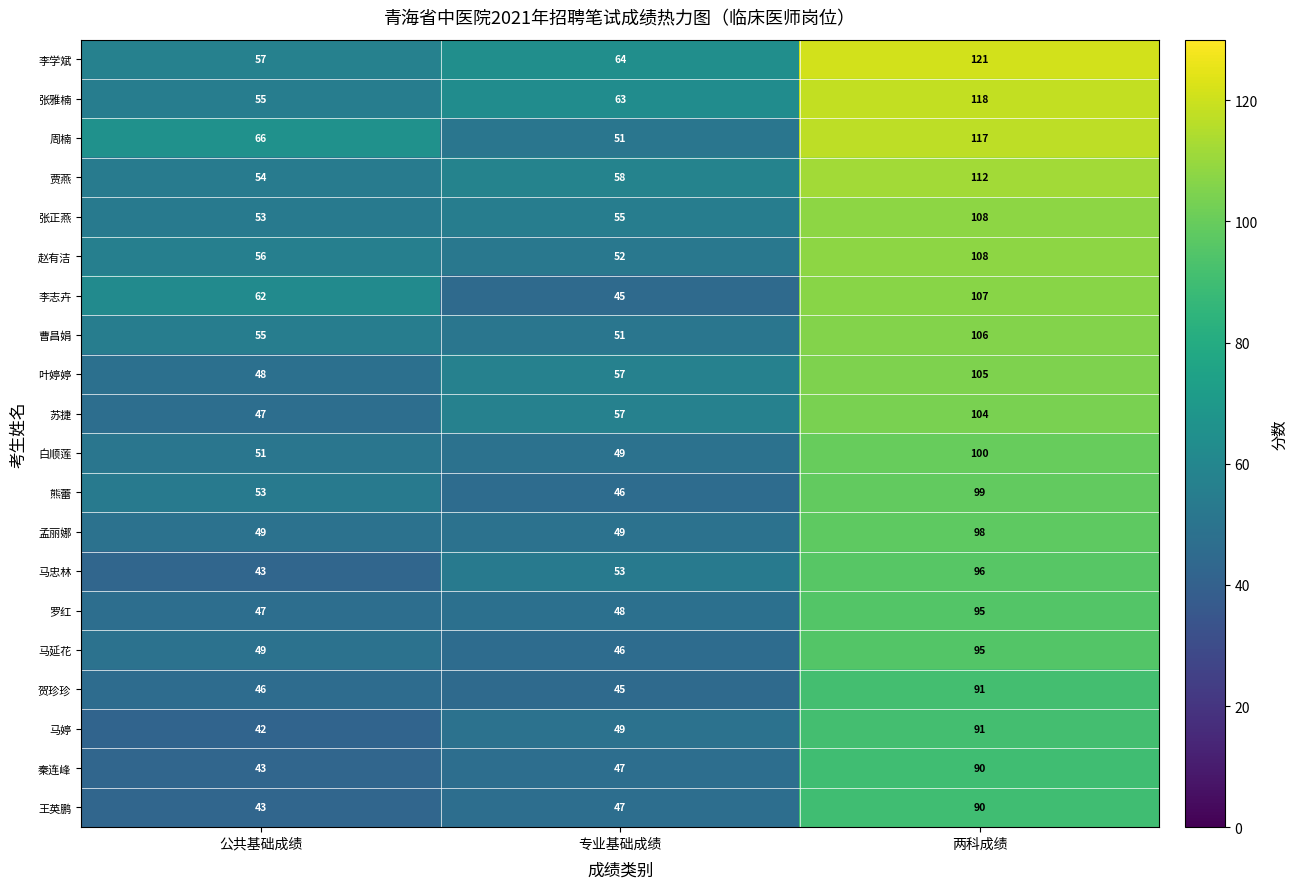

At which label is 赵有洁 closest to 80?

公共基础成绩